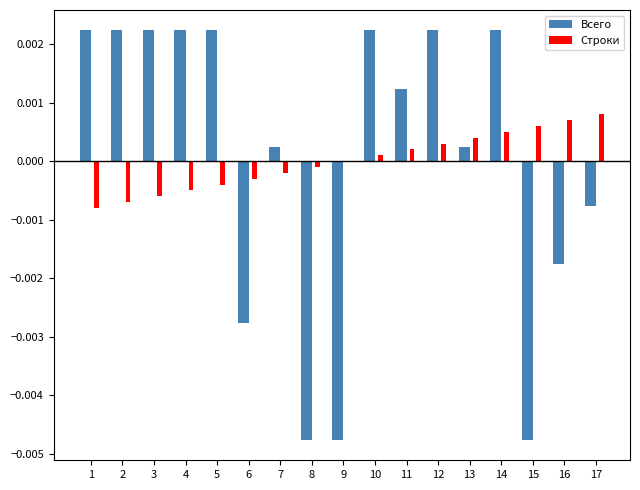

Is the value of Строки at 13 greater than the value of Всего at 7?

Yes